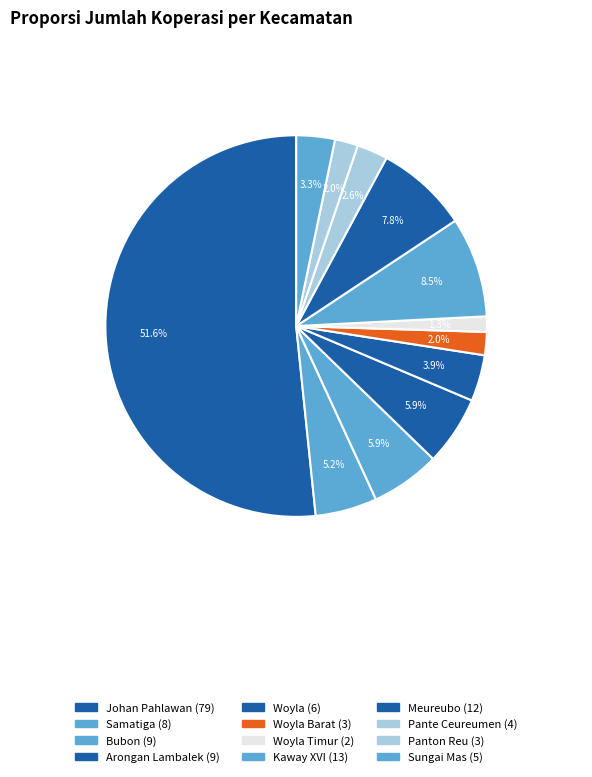

What is the largest slice in the pie chart?

Johan Pahlawan